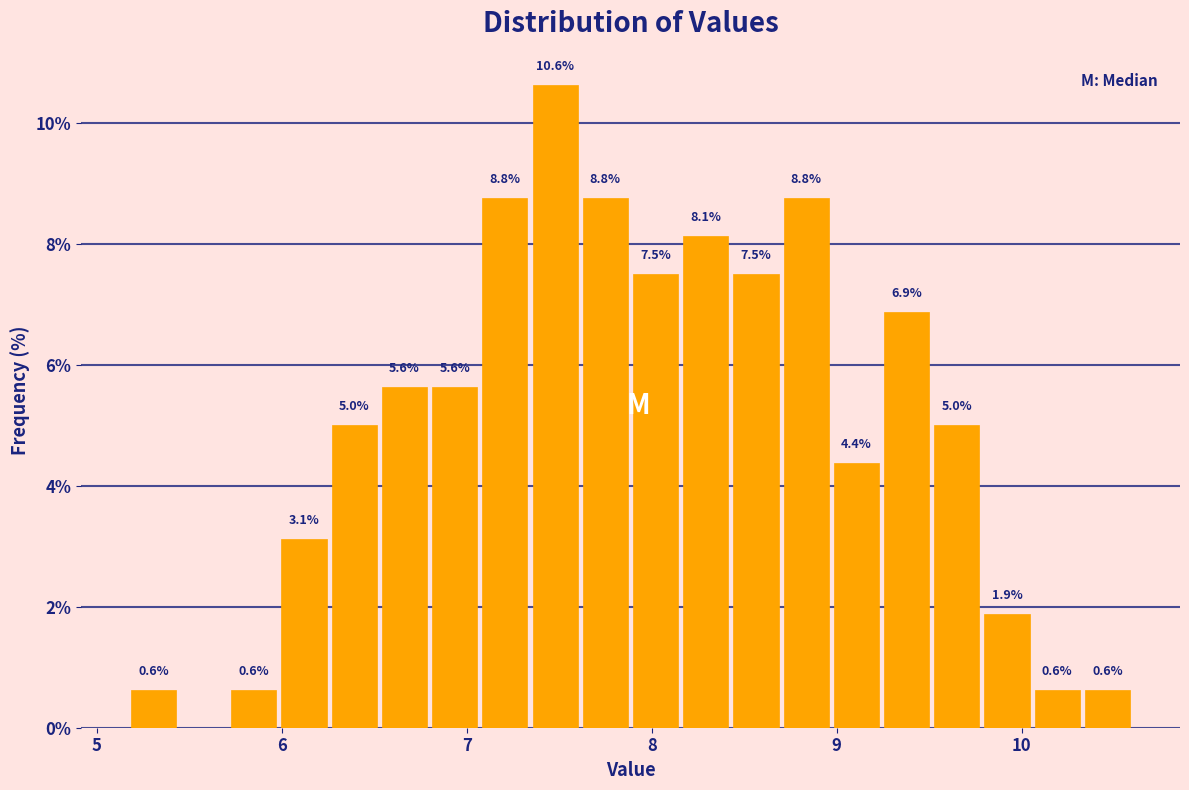

Read against the x-axis, roughly where is the centre of the tallest bar?

7.5